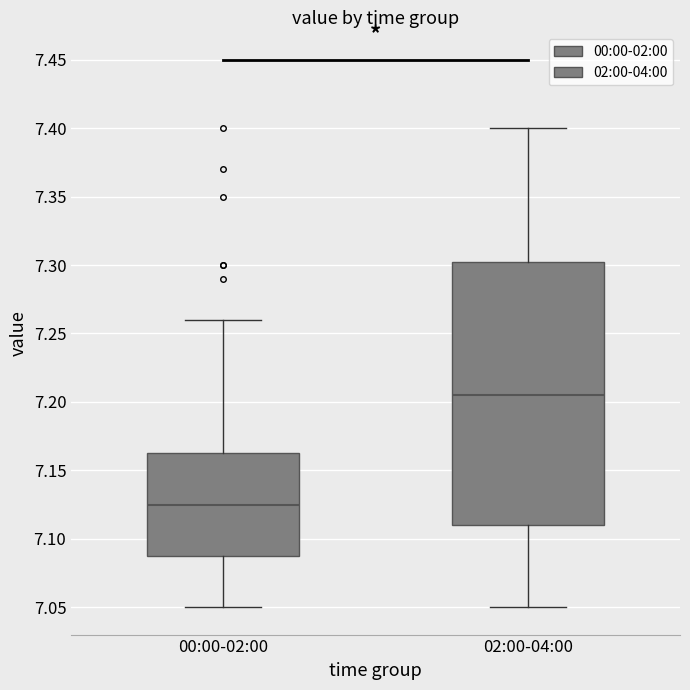

Reading left to right, read every box against the y-axis: the position of its median line, the range the box covers, and the ends of its whiskers. The values are not printed on the chart, so give them approximately, as read against the axis.

00:00-02:00: median 7.125, box 7.090 to 7.165, whiskers 7.050 to 7.260
02:00-04:00: median 7.205, box 7.110 to 7.305, whiskers 7.050 to 7.400